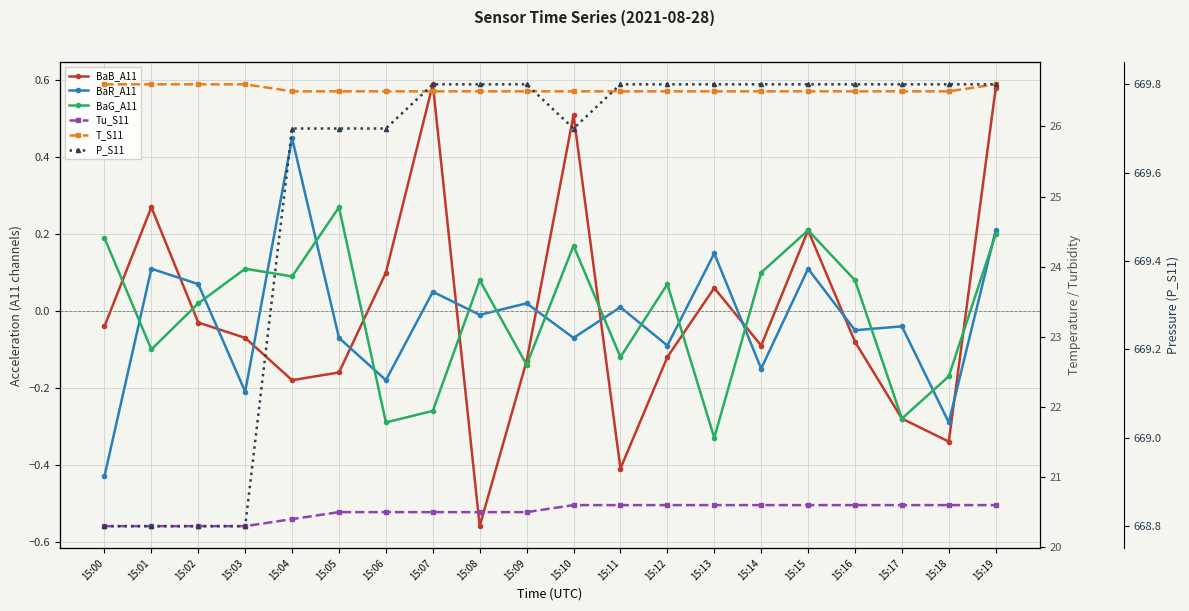

The T_S11 series shows 35.4 at 15:11. True or false?

False